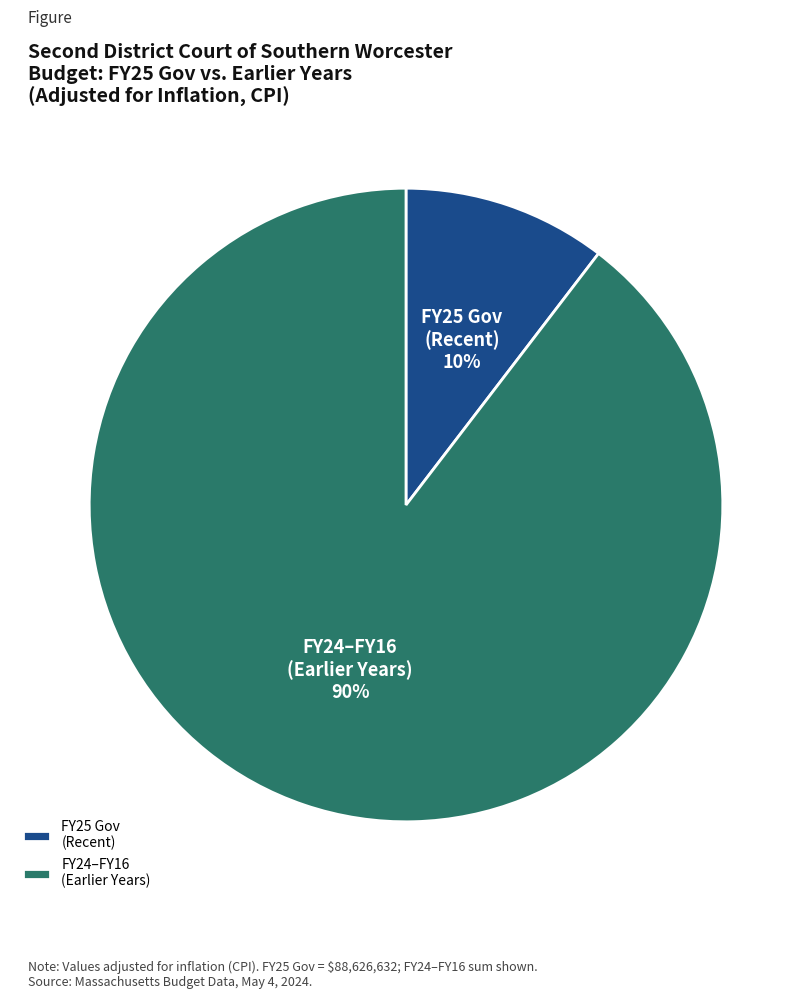

To the nearest percent, what is the combined percentage of FY24–FY16 (Earlier Years) and FY25 Gov (Recent)?

100%